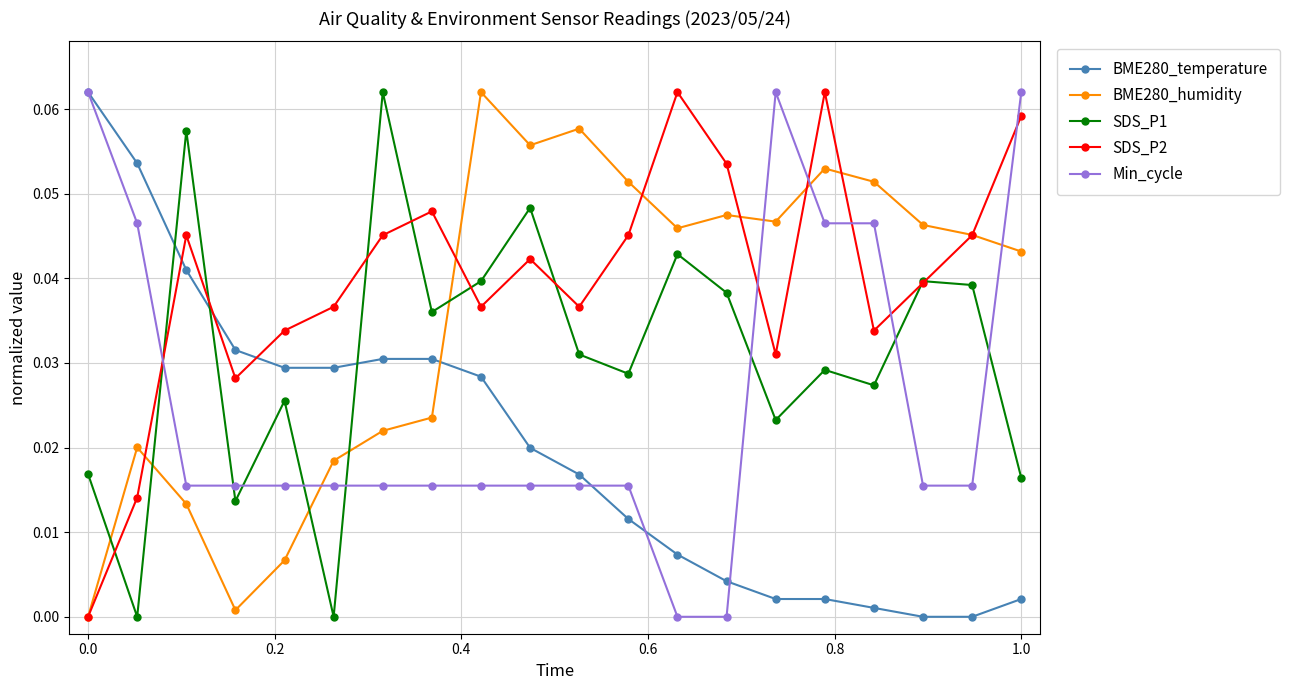

Rank the series by their average value, from lowest to highest.

BME280_temperature, Min_cycle, SDS_P1, BME280_humidity, SDS_P2